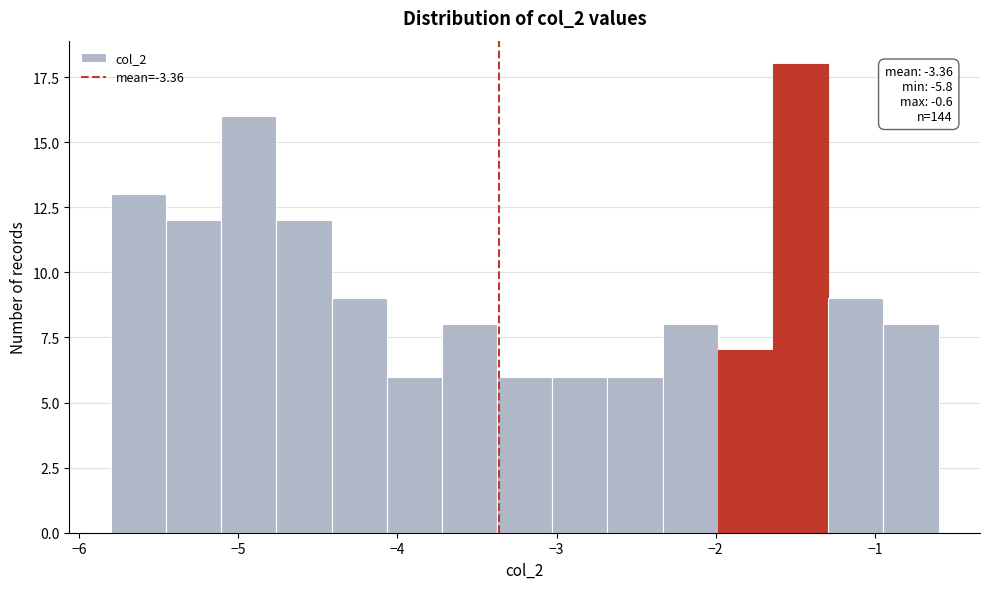

Read against the x-axis, roughly where is the centre of the tallest bar?

-1.5